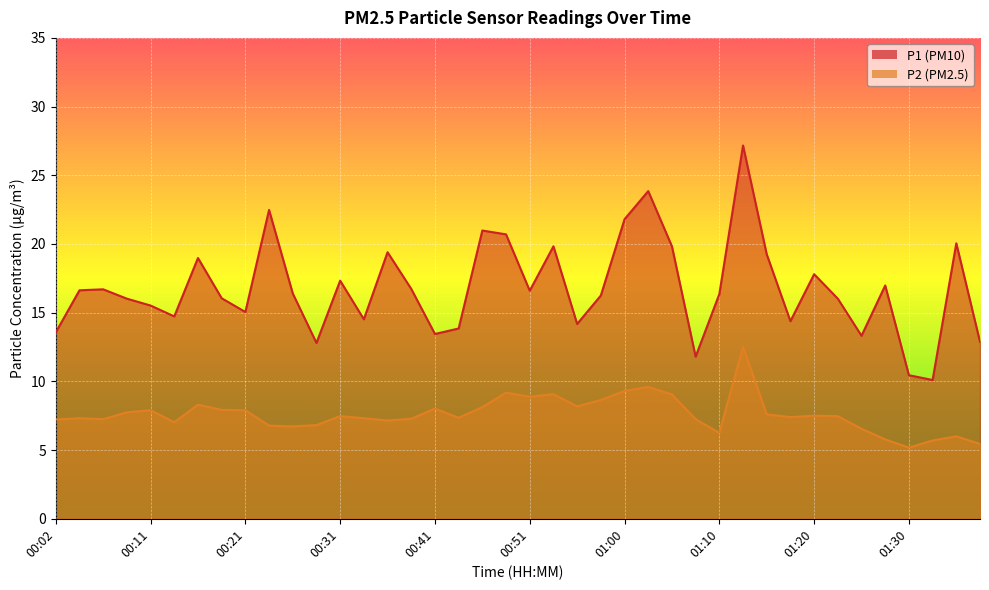

Reading left to right, list all the values displayed in this chart.

P1: 13.6	16.6	16.7	16.0	15.5	14.7	19.0	16.1	15.1	22.5	16.4	12.8	17.3	14.5	19.4	16.7	13.4	13.8	21.0	20.7	16.6	19.8	14.2	16.2	21.8	23.9	19.8	11.8	16.4	27.2	19.2	14.4	17.8	16.0	13.3	17.0	10.4	10.1	20.1	12.9
P2: 7.2	7.3	7.2	7.8	7.9	7.0	8.3	7.9	7.9	6.8	6.7	6.8	7.5	7.3	7.2	7.3	8.0	7.3	8.1	9.2	8.9	9.1	8.2	8.7	9.3	9.6	9.1	7.2	6.2	12.5	7.6	7.4	7.5	7.5	6.5	5.8	5.2	5.7	6.0	5.5